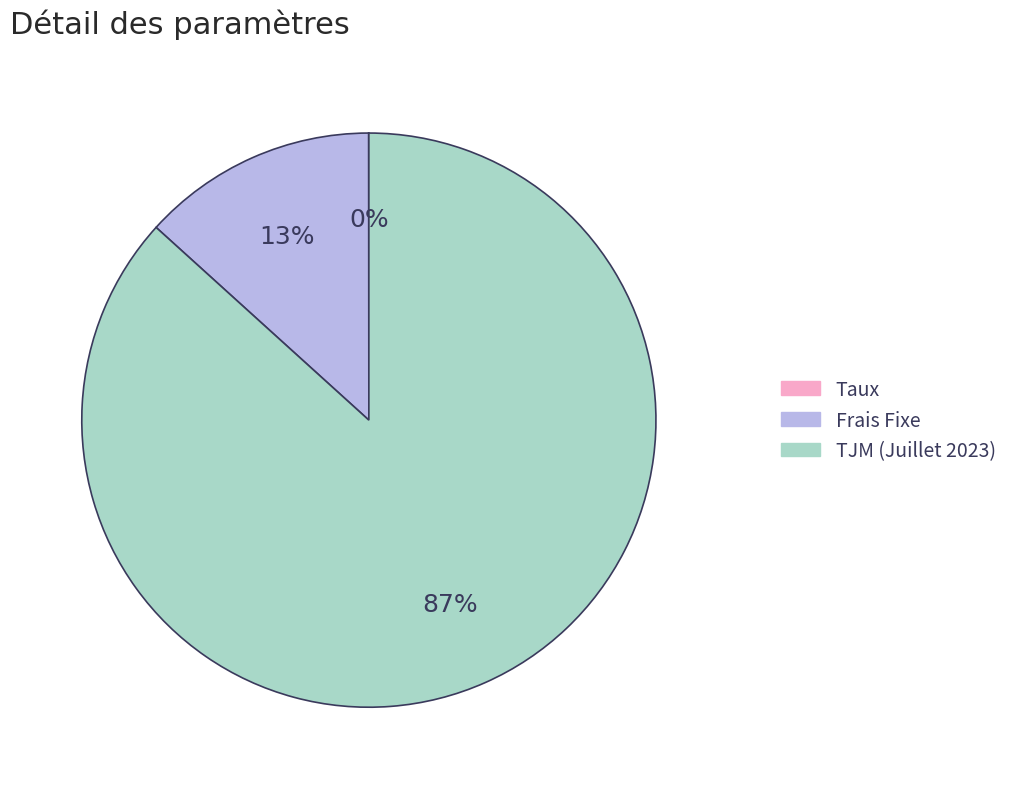

To the nearest percent, what is the difference between the largest and smallest slice percentages?

87%